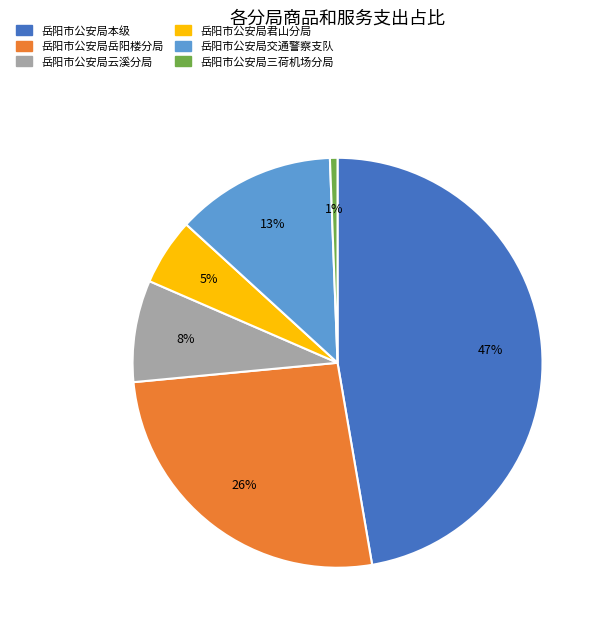

Rank the categories by value from highest to lowest.

岳阳市公安局本级, 岳阳市公安局岳阳楼分局, 岳阳市公安局交通警察支队, 岳阳市公安局云溪分局, 岳阳市公安局君山分局, 岳阳市公安局三荷机场分局